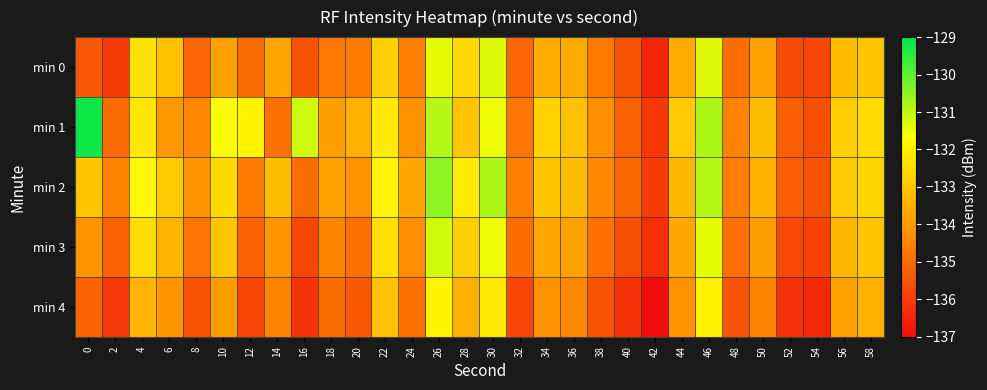

Which series has the largest total across all categories?

min 1